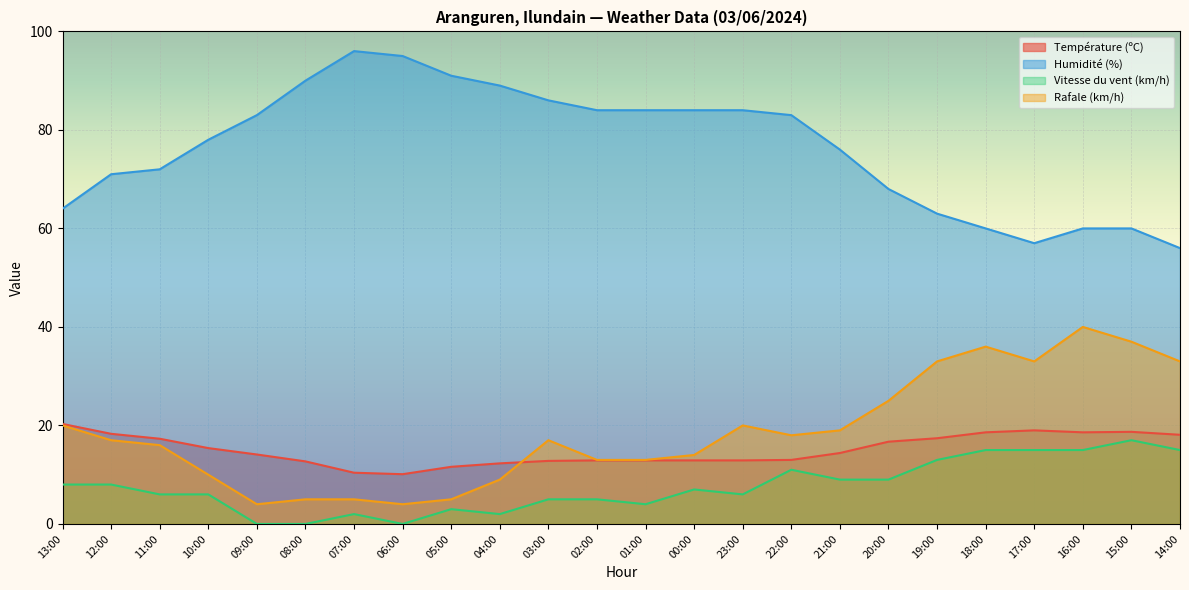

How many lines are shown in the chart?

4